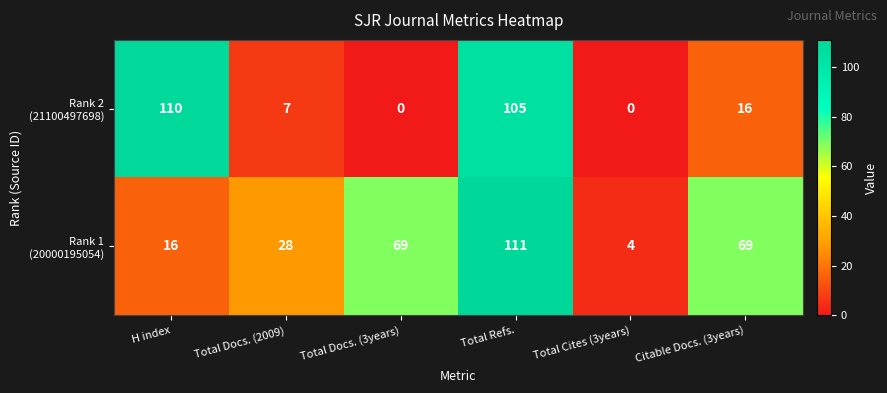

At which category is the sum across all series the highest?

Total Refs.